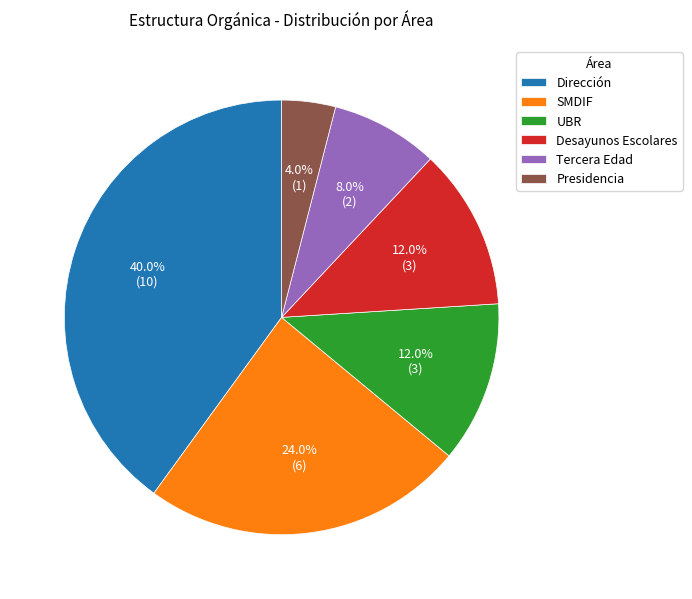

Does any single category account for the majority?

No